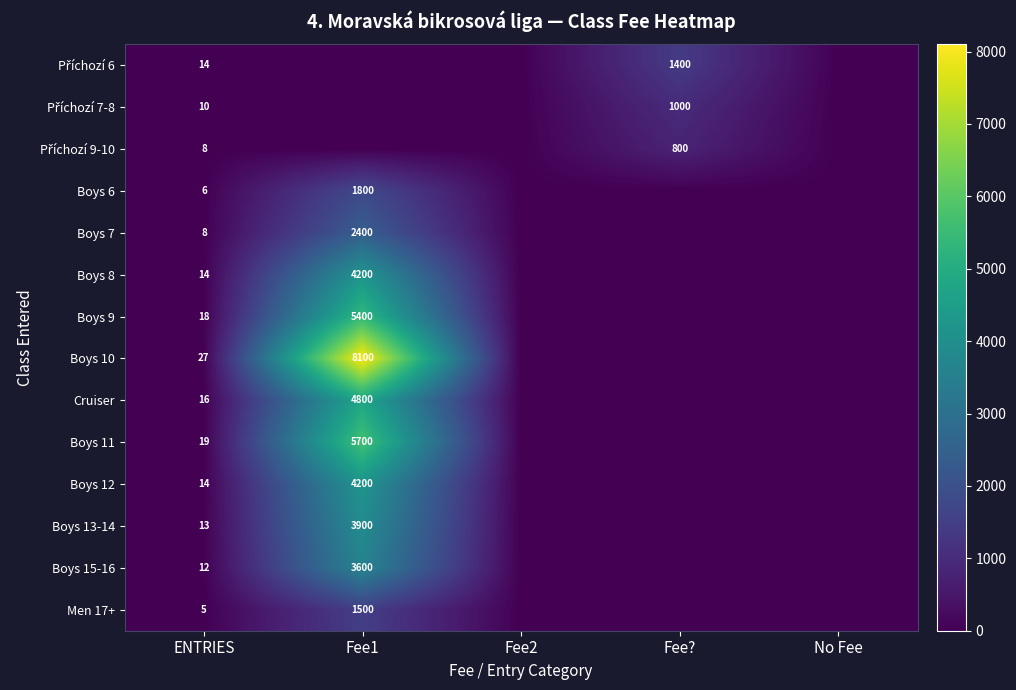

How many distinct data groups are displayed?

14